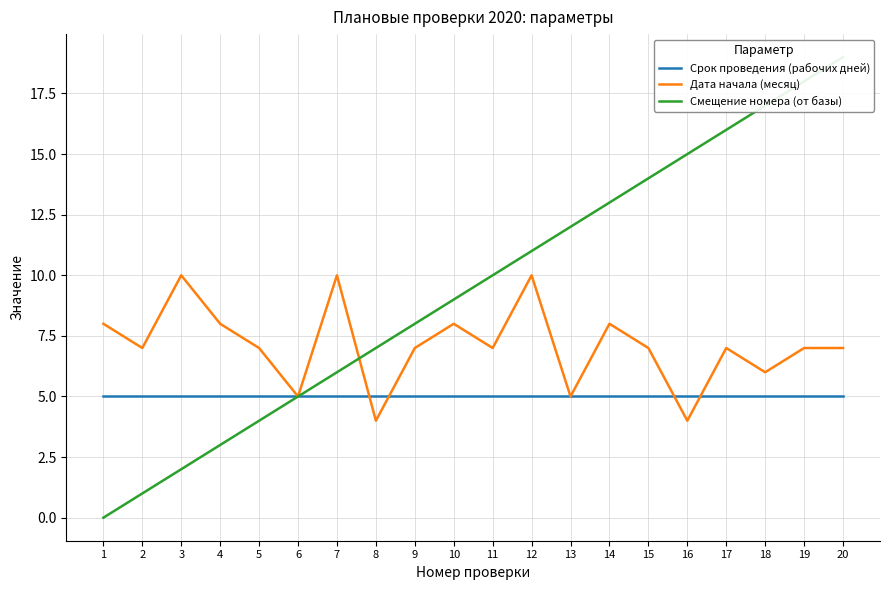

At which label does Дата начала (месяц) first exceed 7?

1